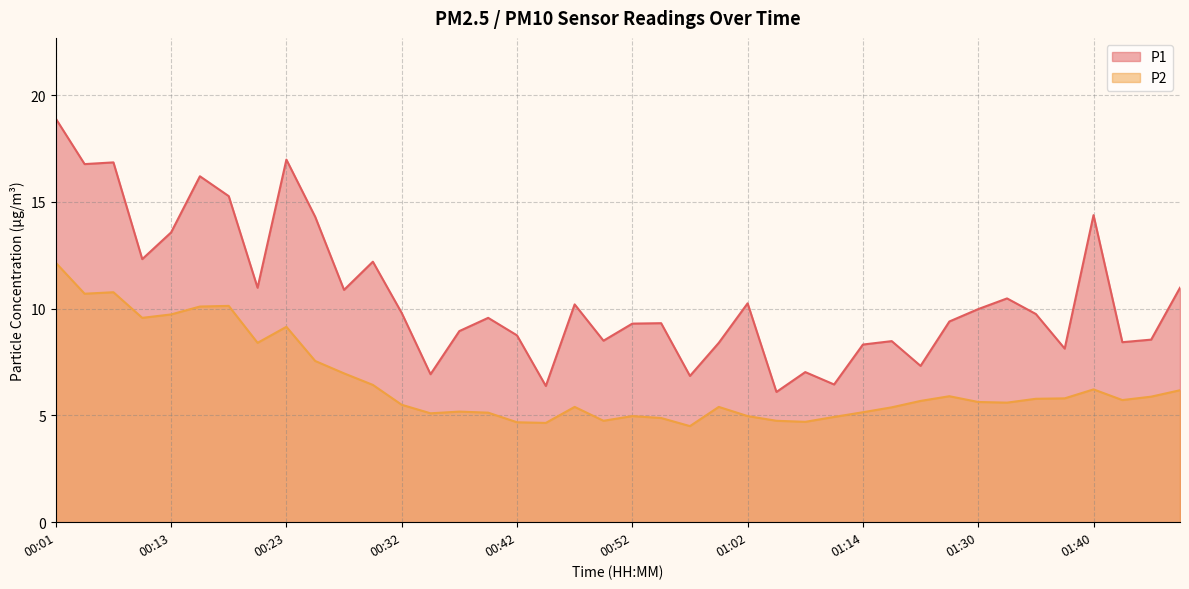

True or false: P2 and P1 cross at least once.

False